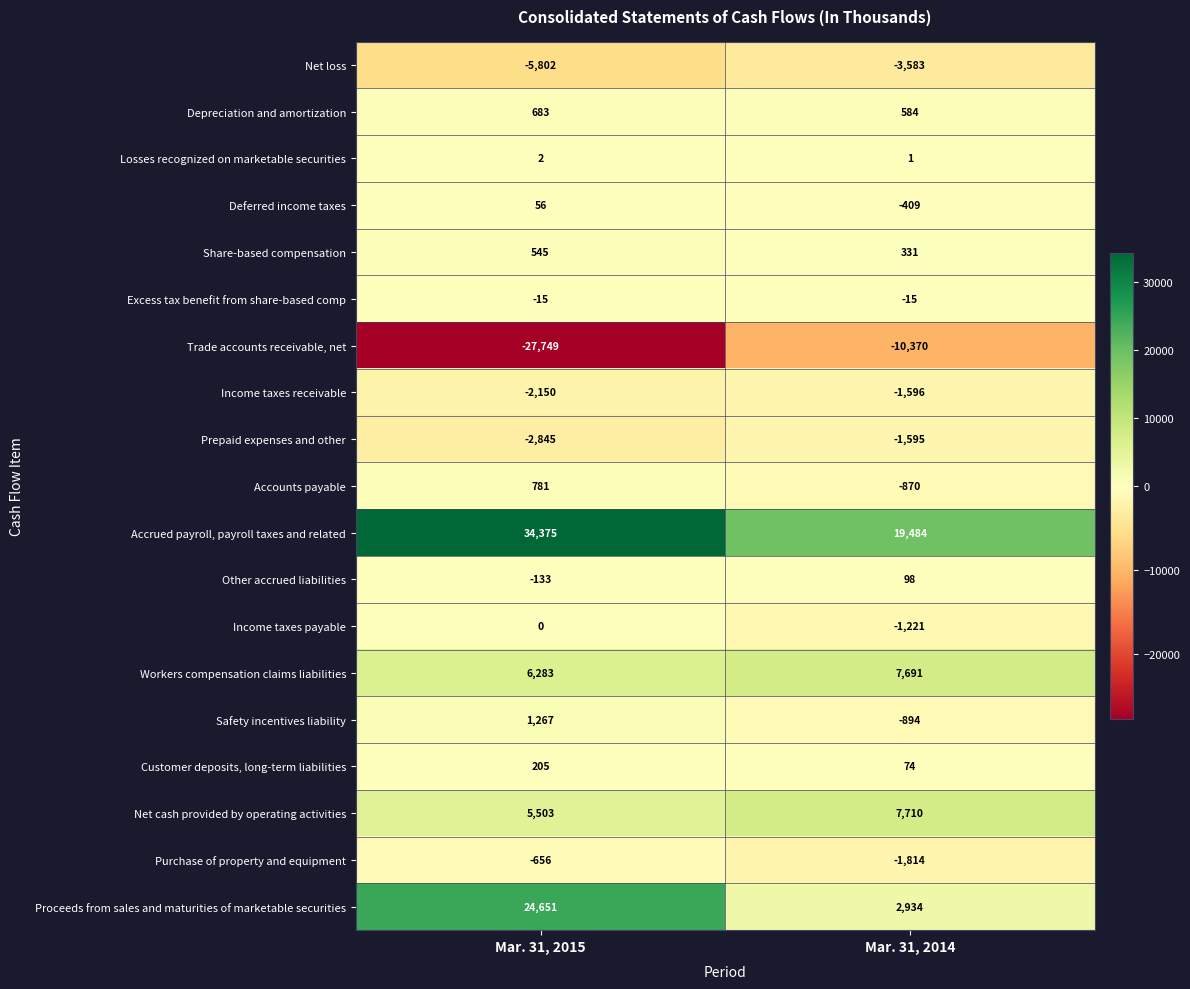

What is the total value across all series at Mar. 31, 2015?

35001